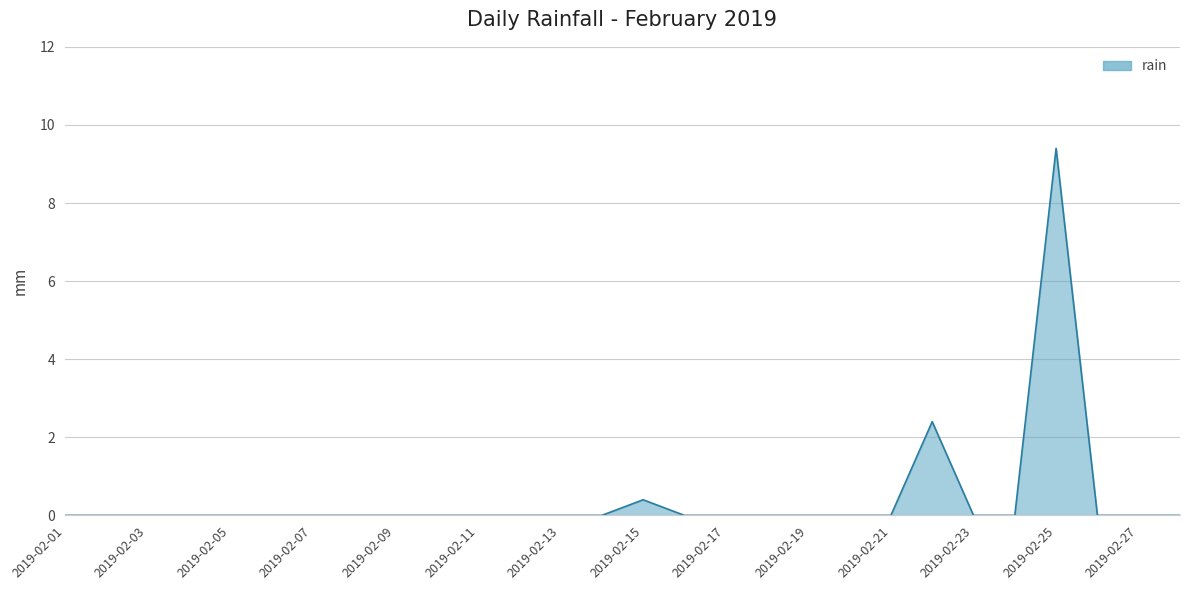

What is the maximum value shown in the chart?

9.4